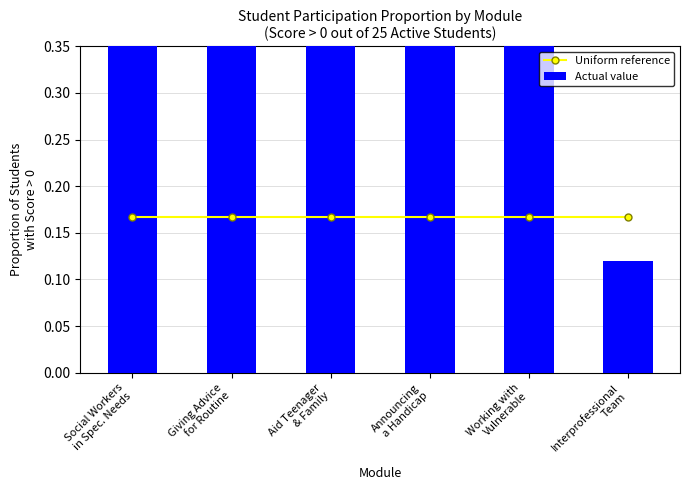

At how many categories does at least one series exceed 0?

6